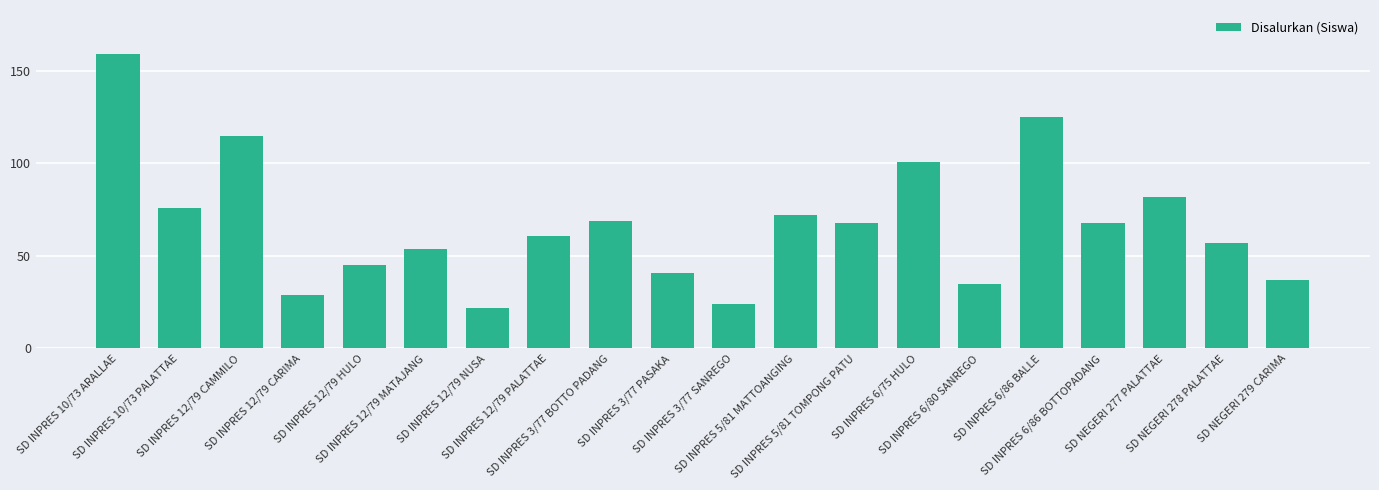

What is the label of the 7th bar from the left?

SD INPRES 12/79 NUSA